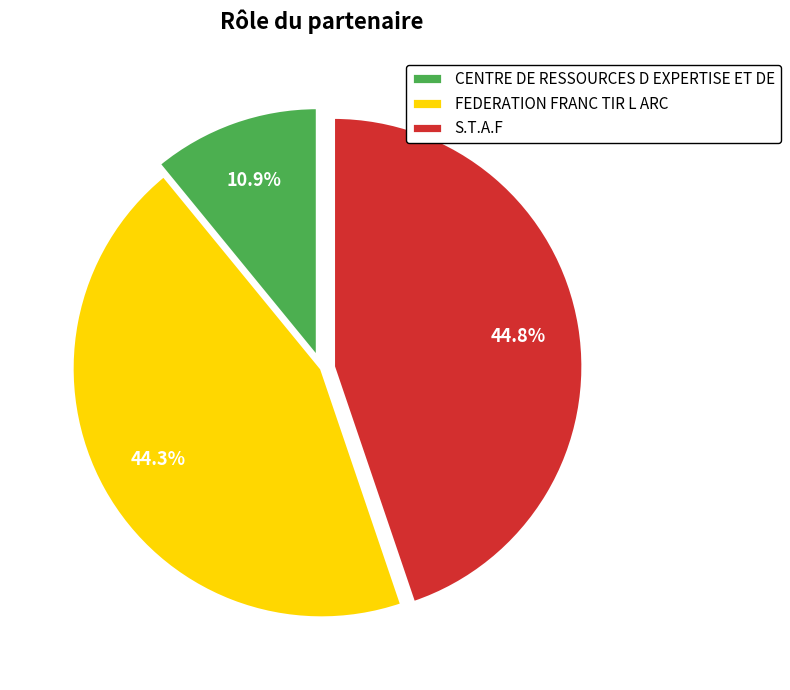

The S.T.A.F slice represents 45% of the pie. True or false?

True